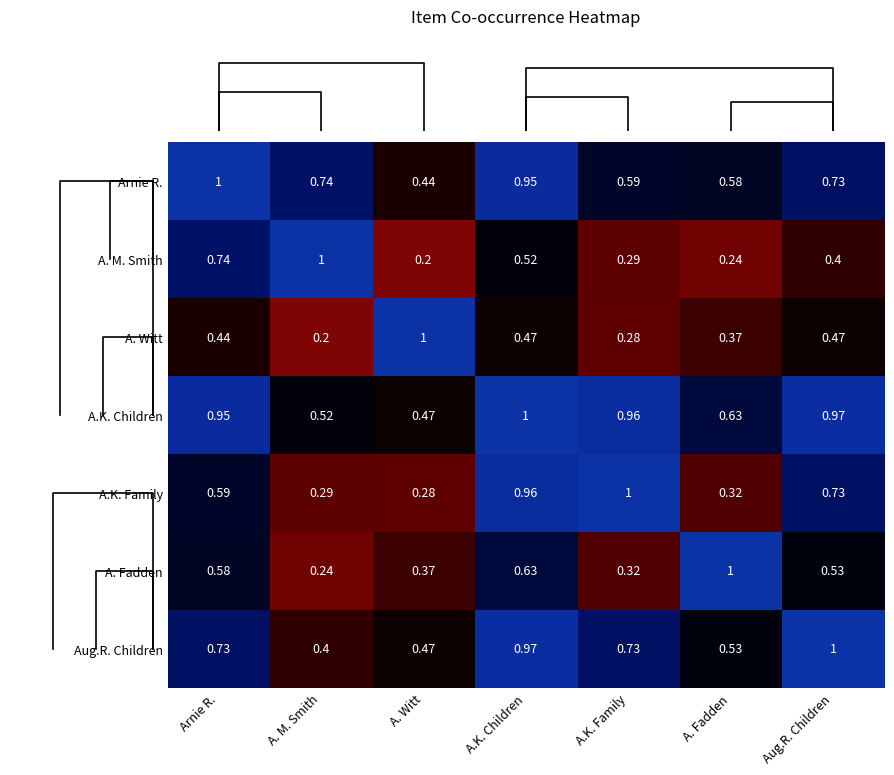

How many distinct data groups are displayed?

7